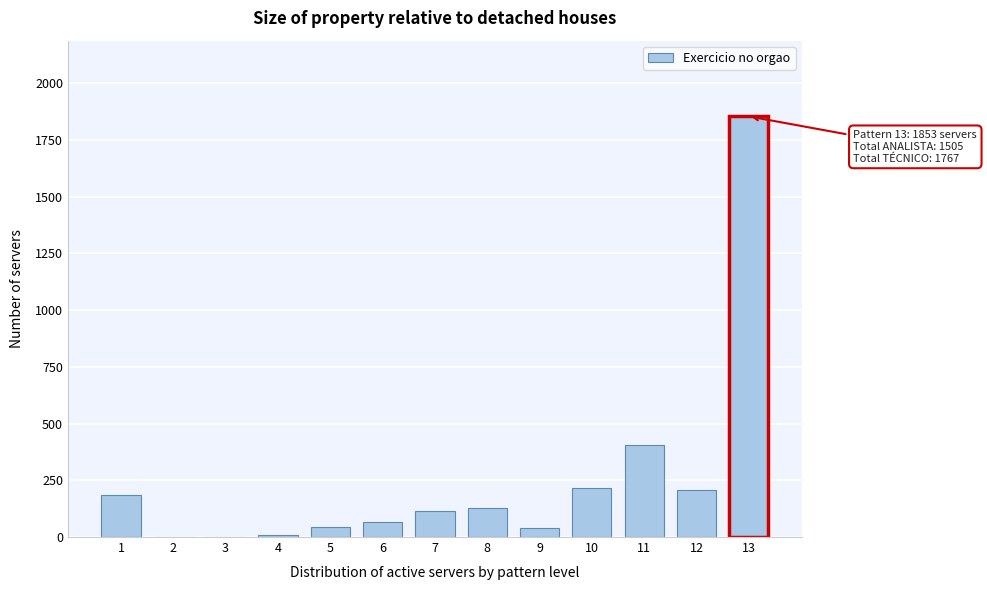

Is it true that the value at 2 is 0?

True